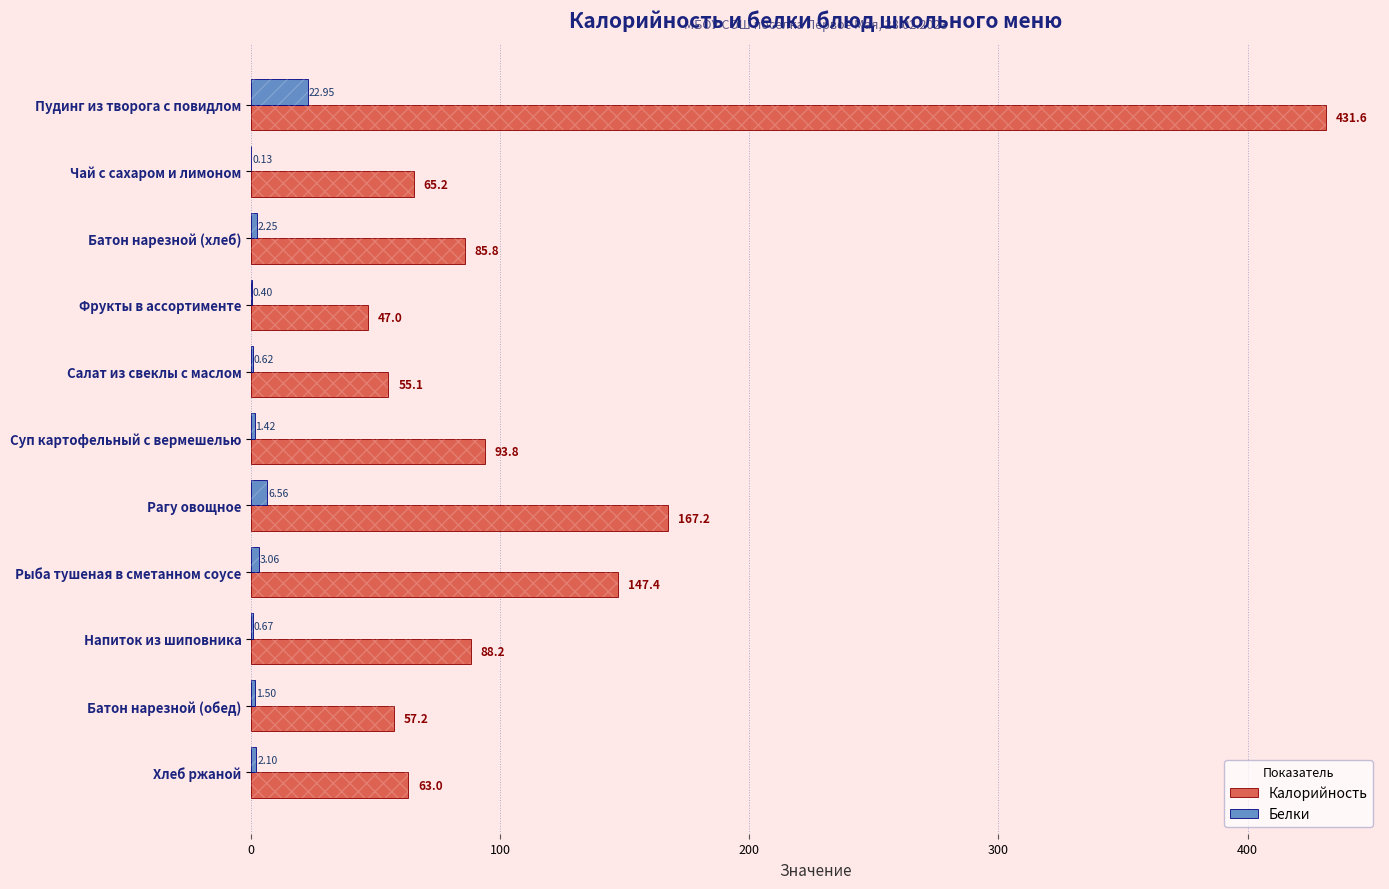

Where is Калорийность nearest to the value 239?

Рагу овощное